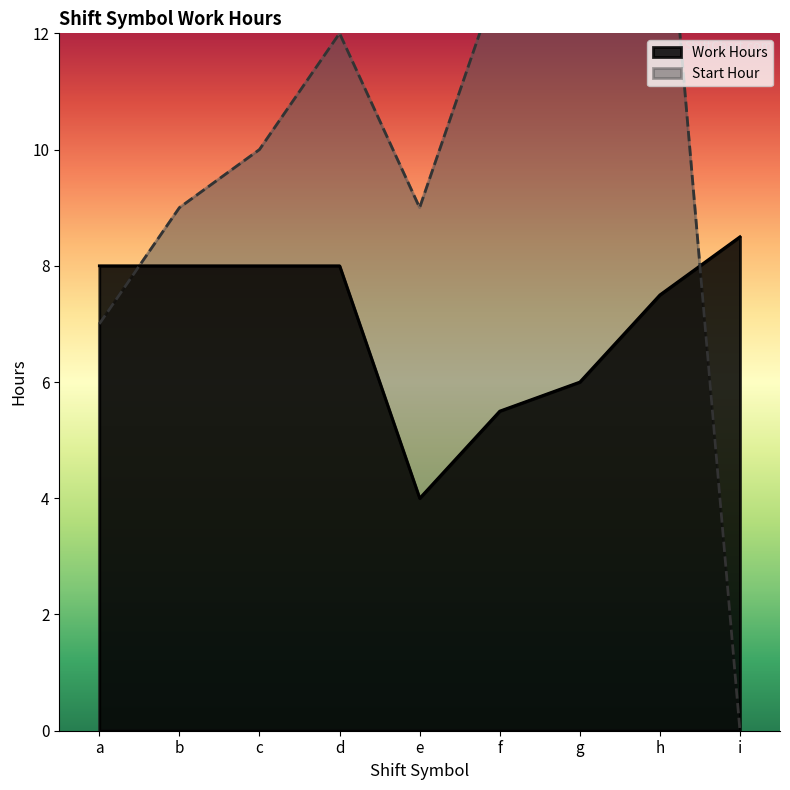

The Work Hours series shows 6.0 at g. True or false?

True